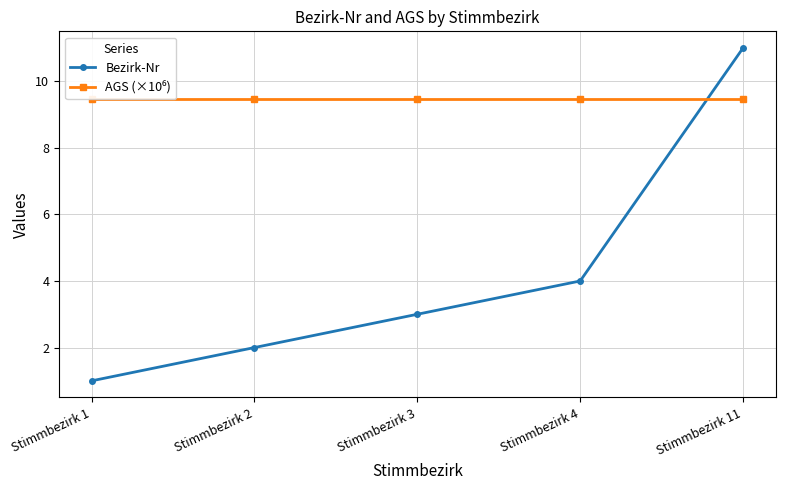

Which series ends up on top after the final intersection of AGS (×10⁶) and Bezirk-Nr?

Bezirk-Nr